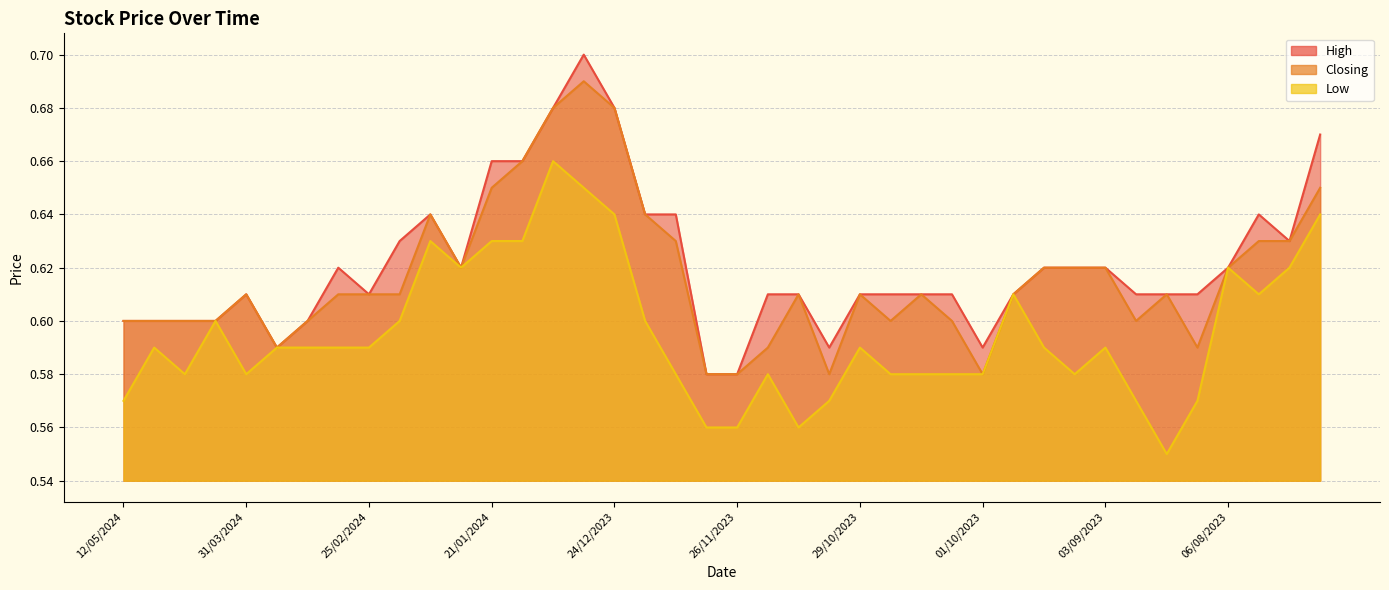

What is the difference between the maximum and minimum values in the Low series?

0.1